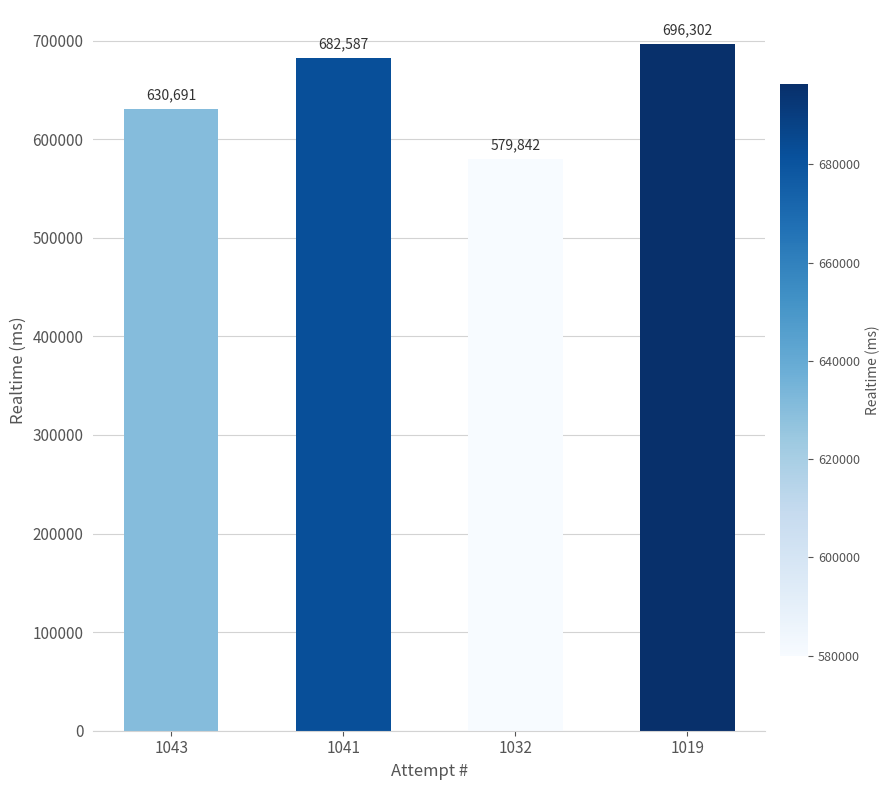

True or false: the data shows 579842 at 1032.

True